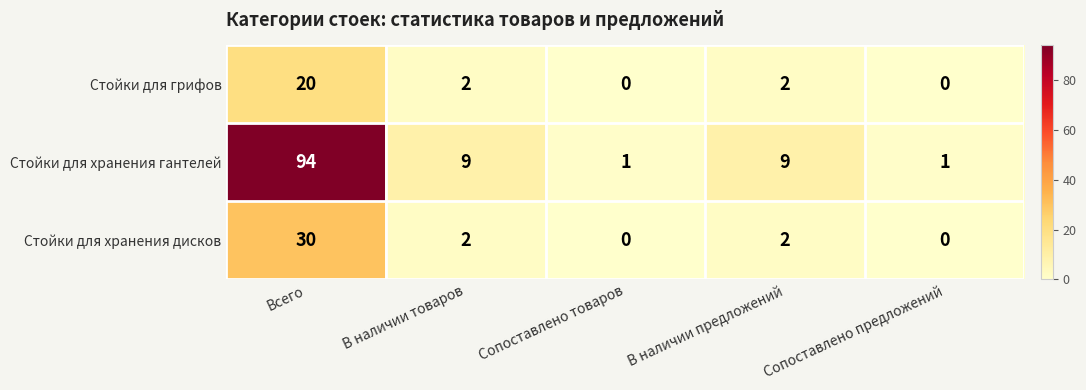

What is the difference between the maximum and second lowest values in the Стойки для хранения гантелей series?

93